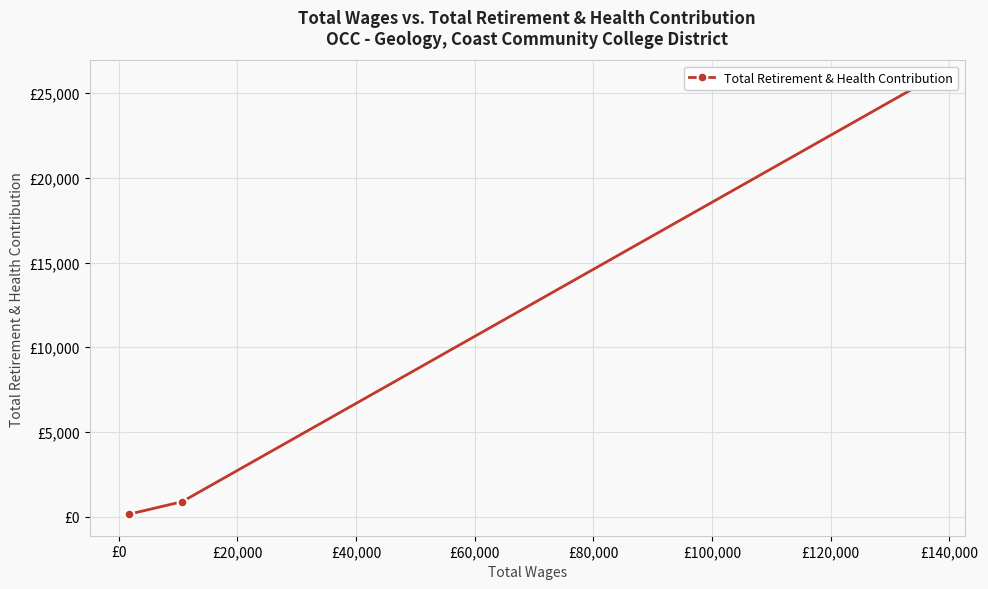

True or false: the data shows 1438 at £0.

False